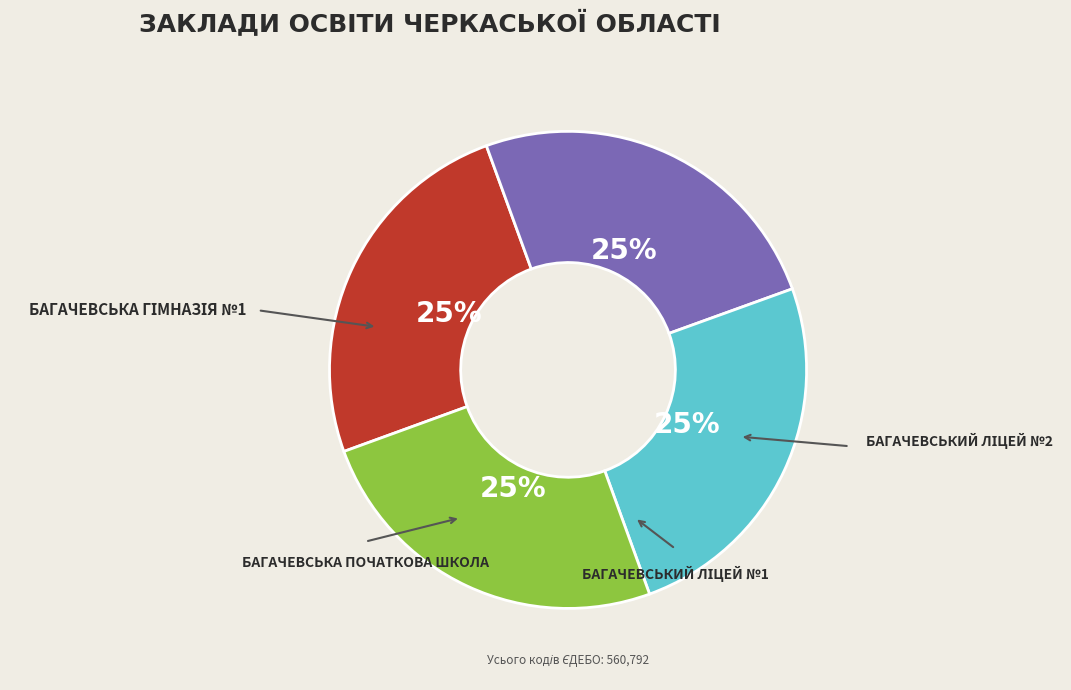

How many slices are in this pie chart?

4